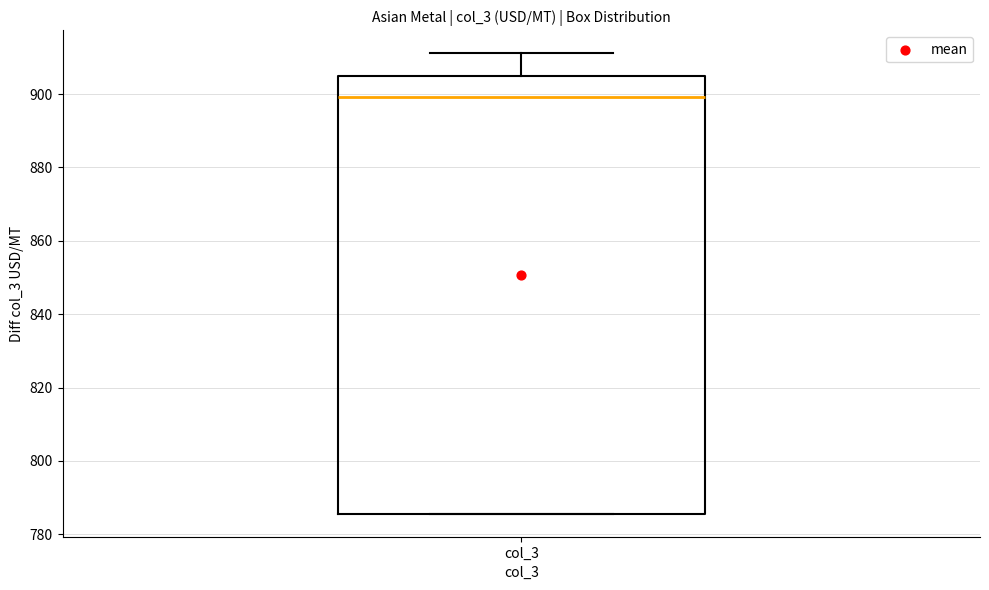

Read this box plot against the y-axis: the position of the median line, the range covered by the box, and the ends of both whiskers. The values are not printed on the chart, so give them approximately, as read against the axis.

median 900, box 786 to 904, whiskers 786 to 912